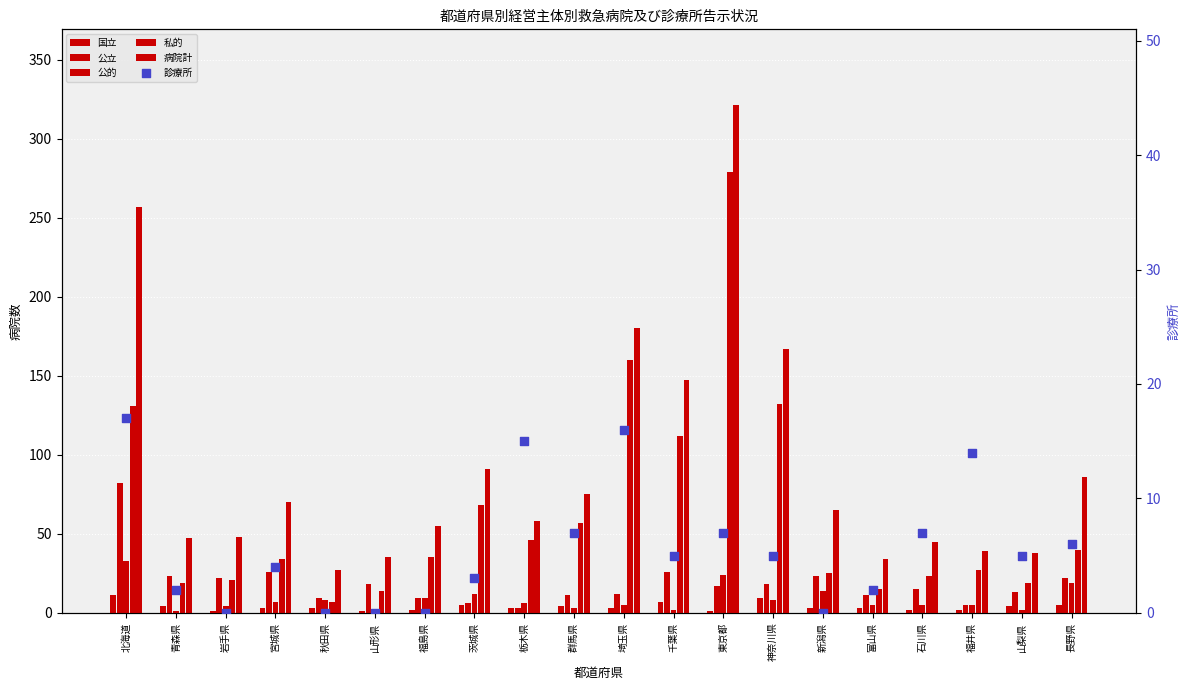

Is the value of 公立 at 千葉県 greater than the value of 病院計 at 福井県?

No